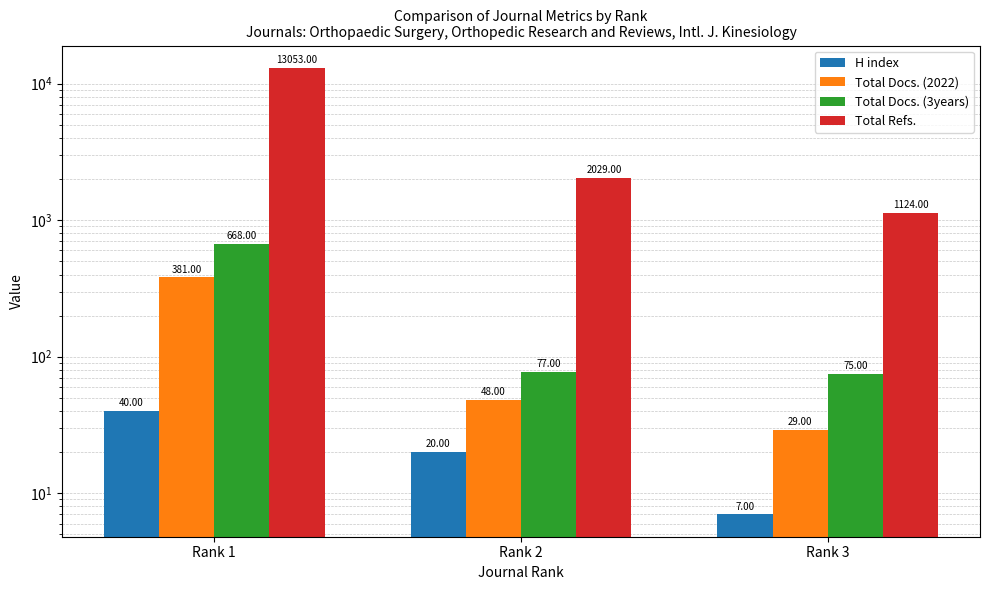

What is the value of the H index bar at the 2nd from the left?

20